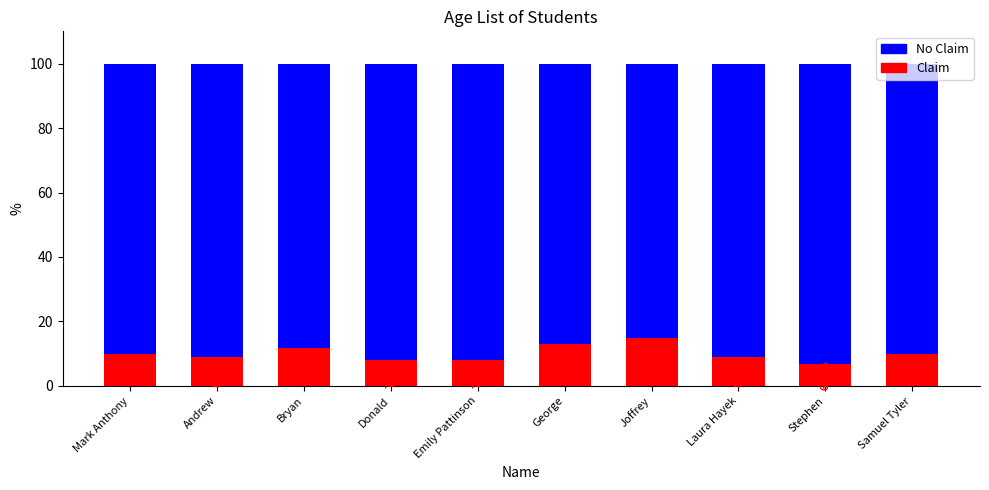

At which label does Claim first exceed 9?

Mark Anthony